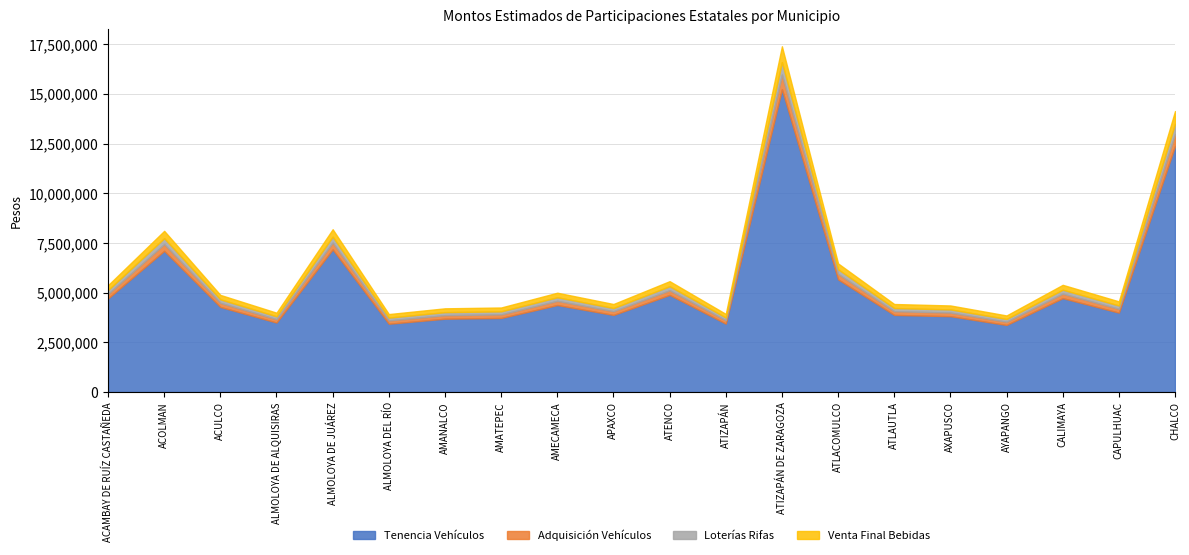

How many lines are shown in the chart?

4